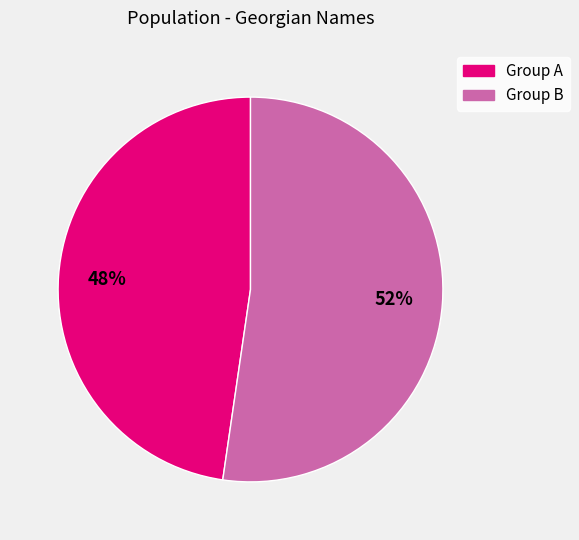

Does any single category account for the majority?

Yes